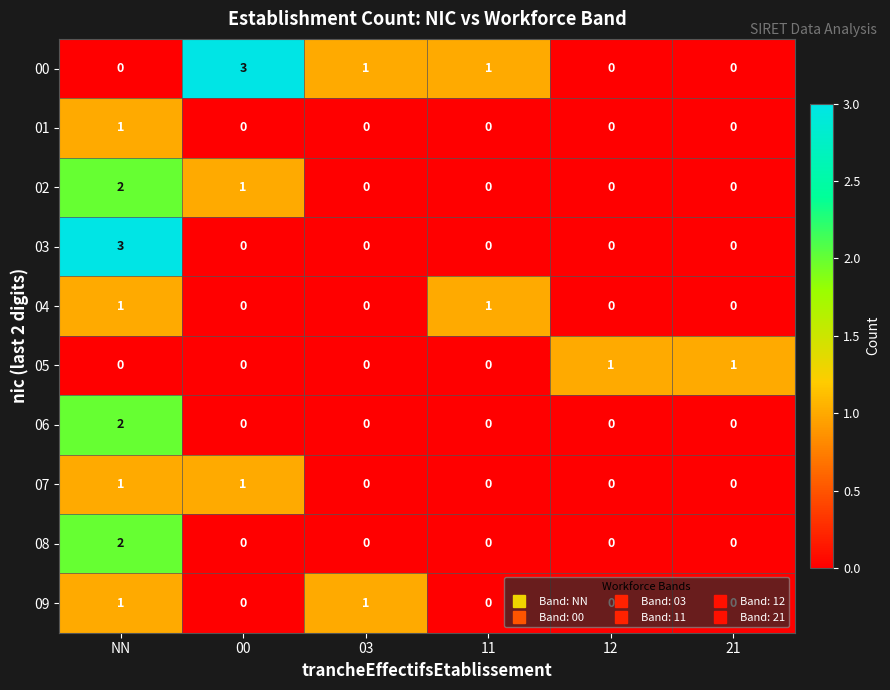

What is the maximum value shown in the chart?

3